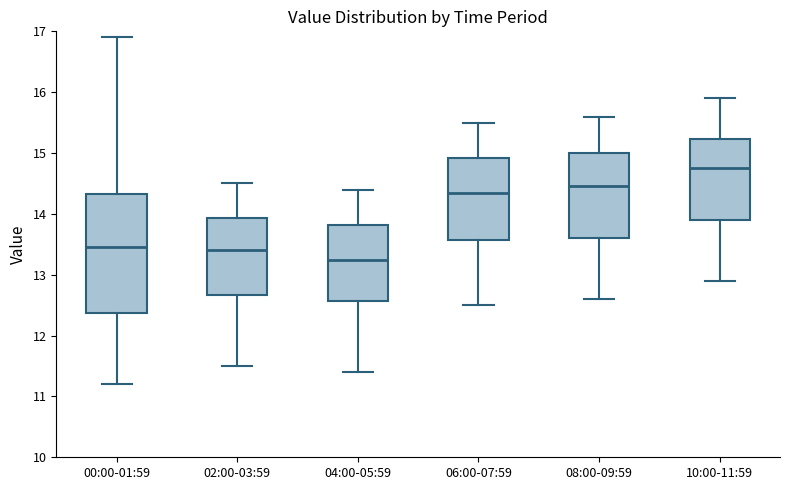

Which box has the highest median line?

10:00-11:59